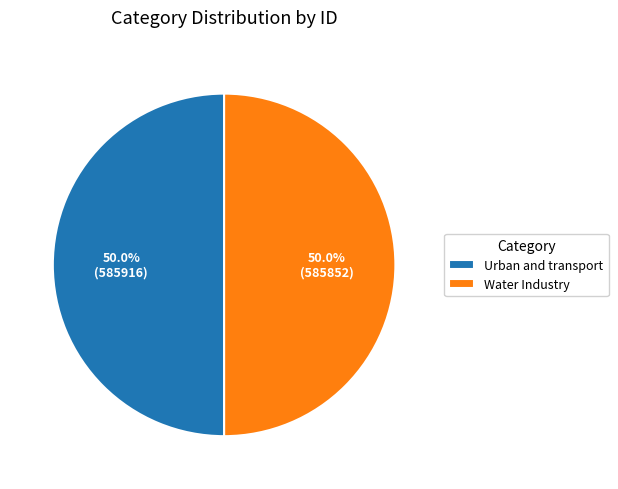

What percentage is NOT represented by Urban and transport?

50.0%